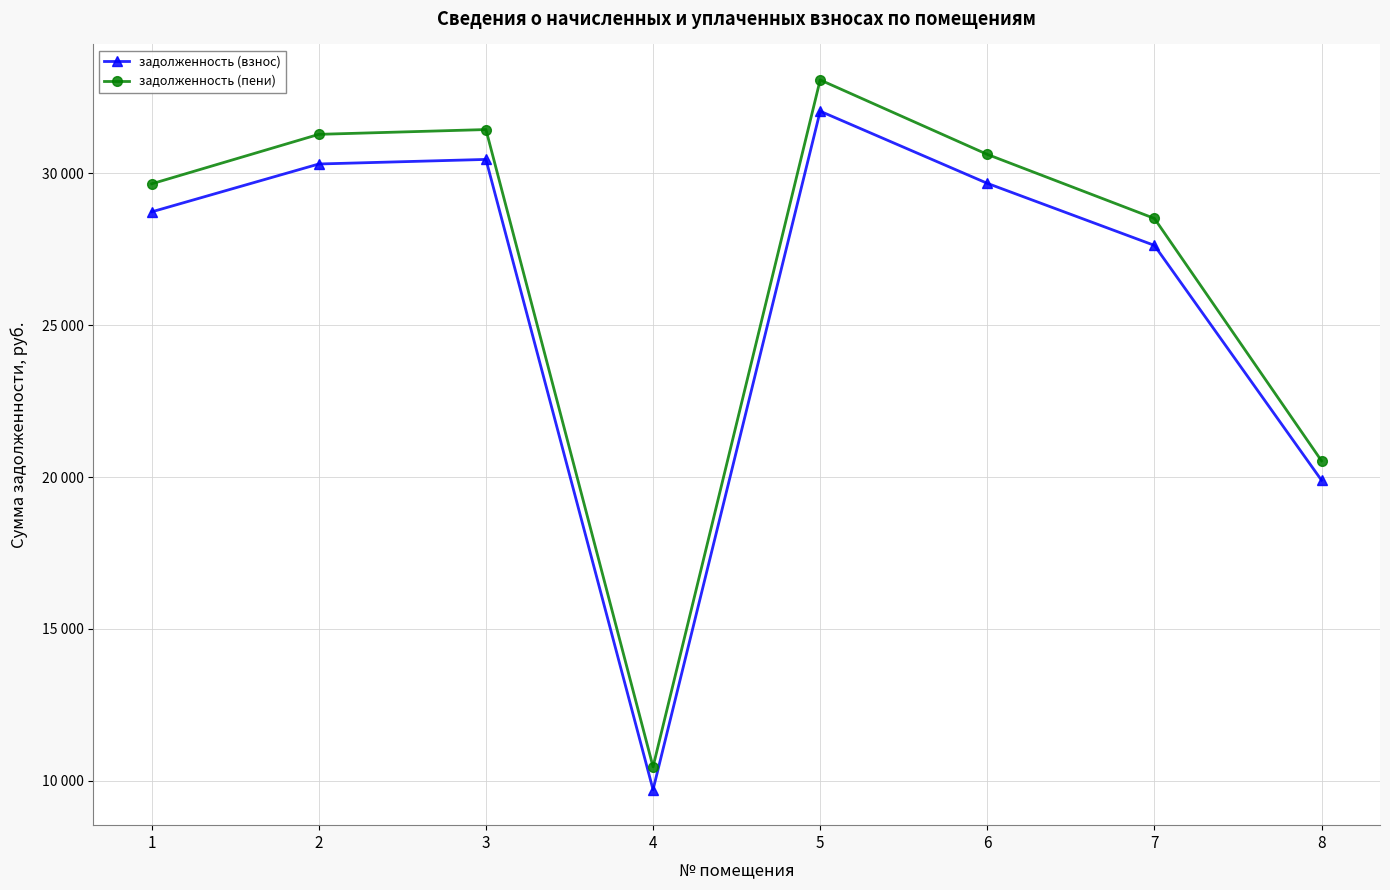

What is the difference between the highest and lowest values at 4?

753.0